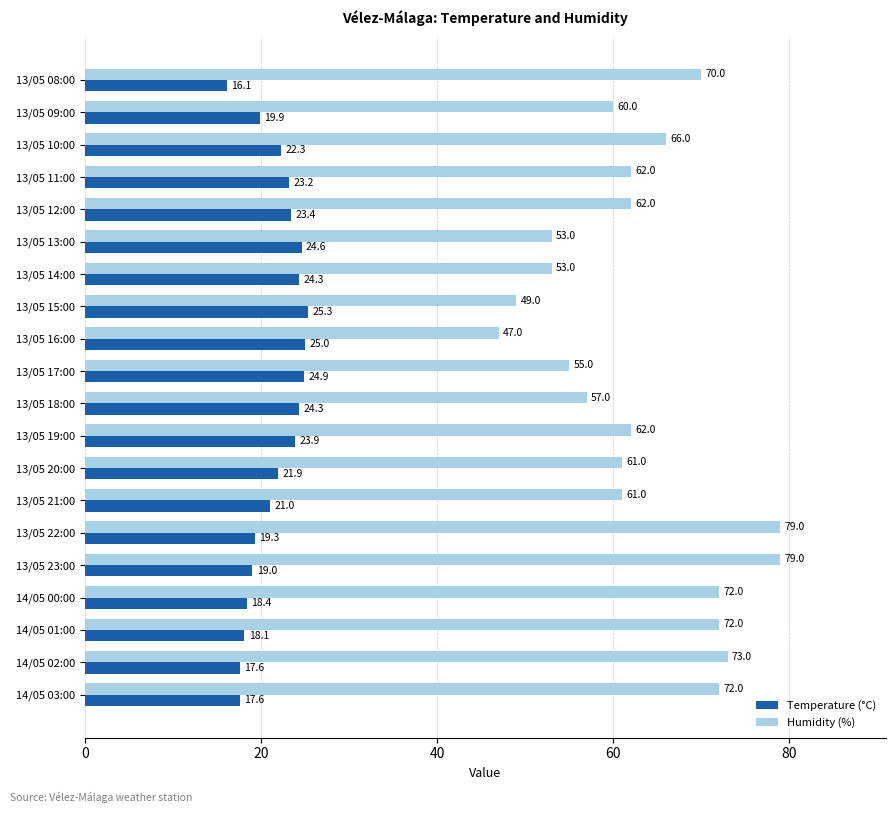

What is the sum of all Temperature (°C) values?

430.1